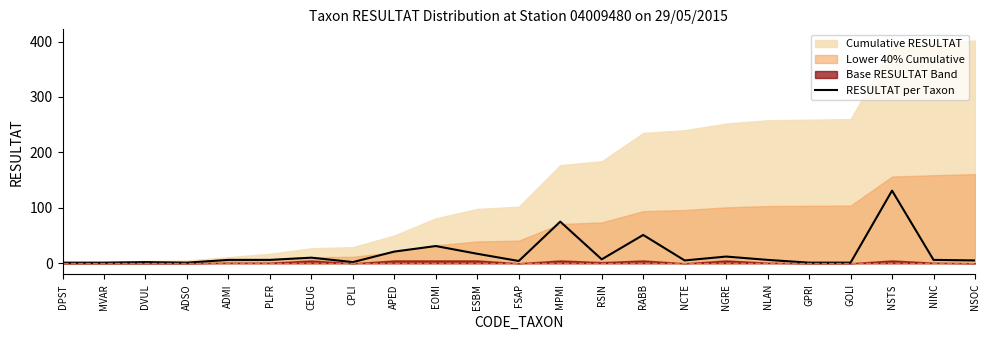

List the labels in order of value, smallest first.

DPST, MVAR, ADSO, GPRI, GOLI, DVUL, CPLI, FSAP, NCTE, NSOC, ADMI, PLFR, NLAN, NINC, RSIN, CEUG, NGRE, ESBM, APED, EOMI, RABB, MPMI, NSTS